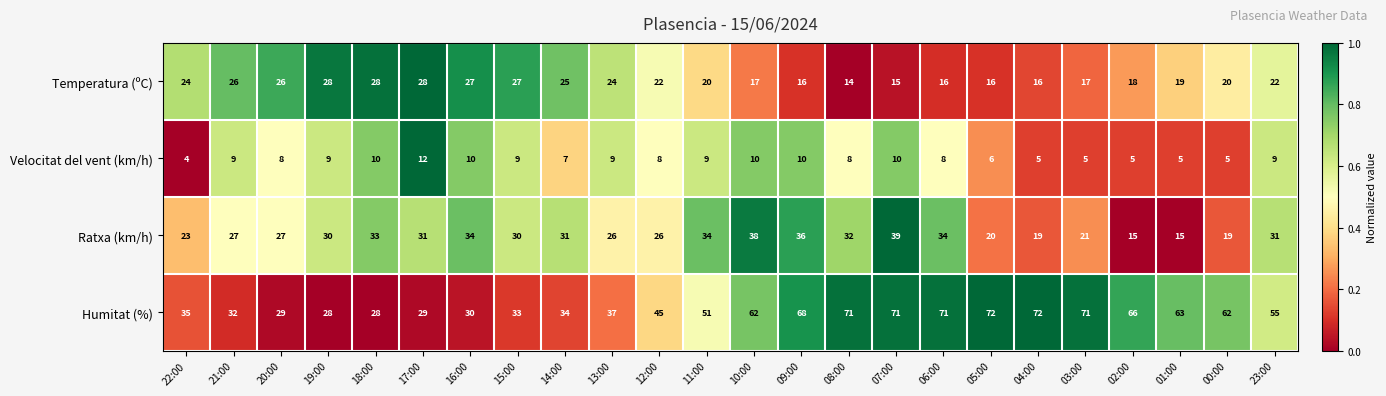

Rank the series by their maximum value, from highest to lowest.

Humitat (%), Ratxa (km/h), Temperatura (ºC), Velocitat del vent (km/h)